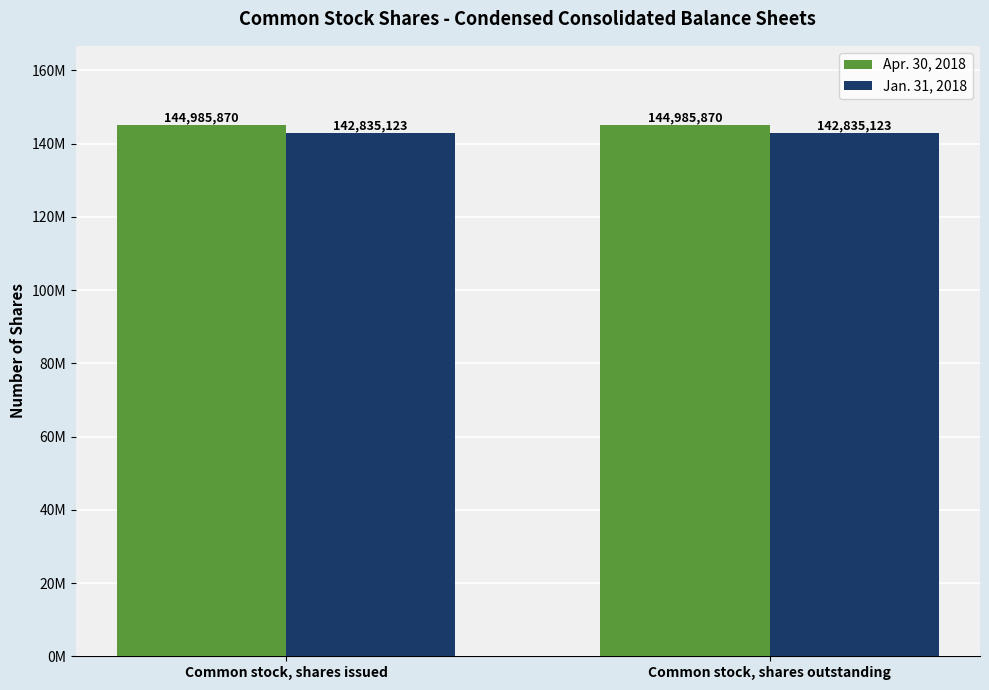

What is the total value across all series at Common stock, shares issued?

287820993